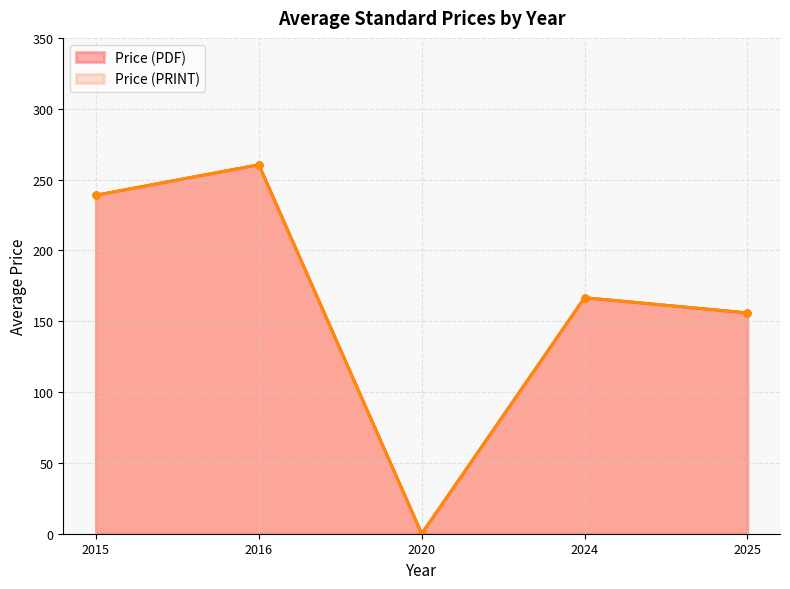

Does the chart display data point markers on the line(s)?

Yes